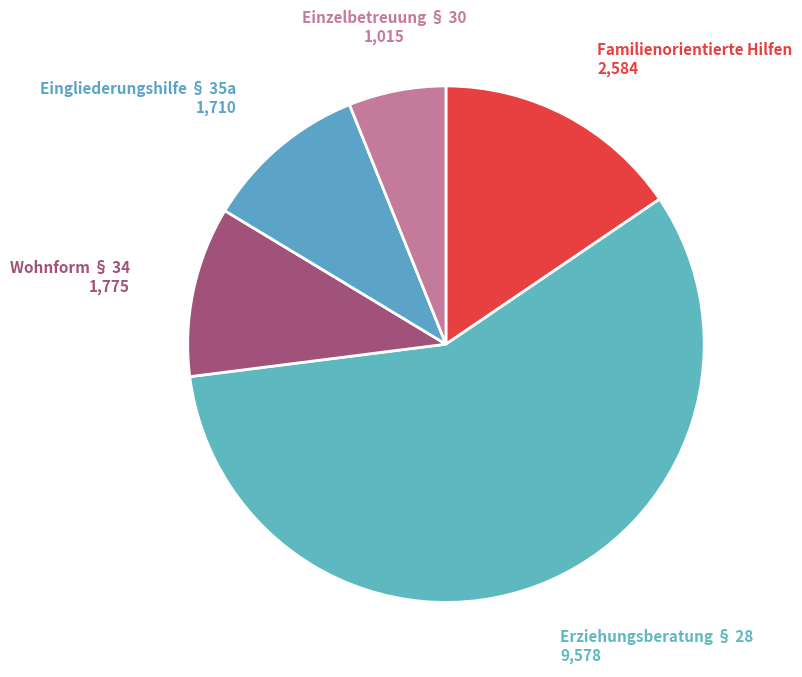

Count the number of slices in the pie.

5